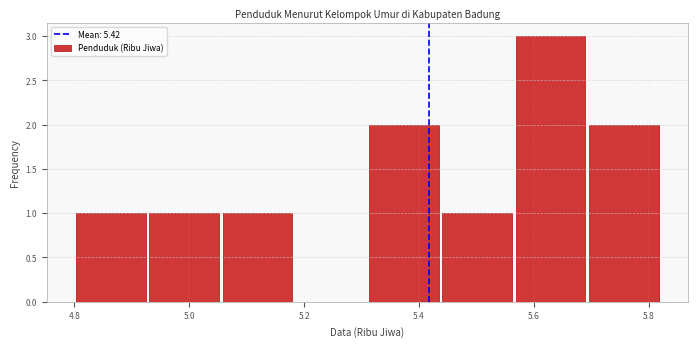

Reading left to right, list every bar in this chart as the range it spans on the x-axis followed by its height. Neither the bar edges nor the heights are printed on the chart, so give them approximately, as read against the axes.

4.80 to 4.92: 1
4.92 to 5.06: 1
5.06 to 5.18: 1
5.18 to 5.32: 0
5.32 to 5.44: 2
5.44 to 5.56: 1
5.56 to 5.70: 3
5.70 to 5.82: 2